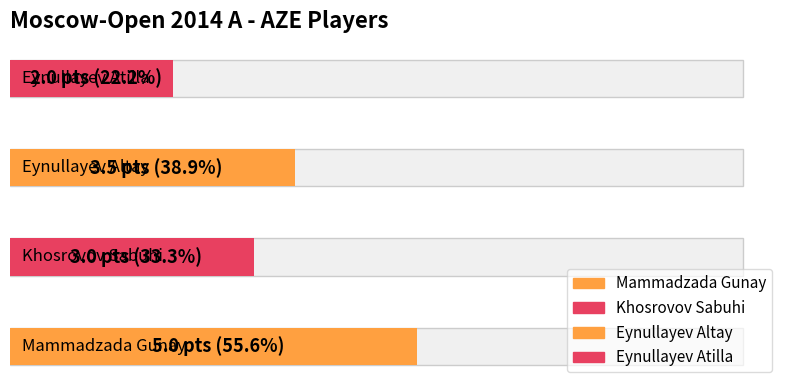

Which category has the lowest value across all series?

Eynullayev Atilla